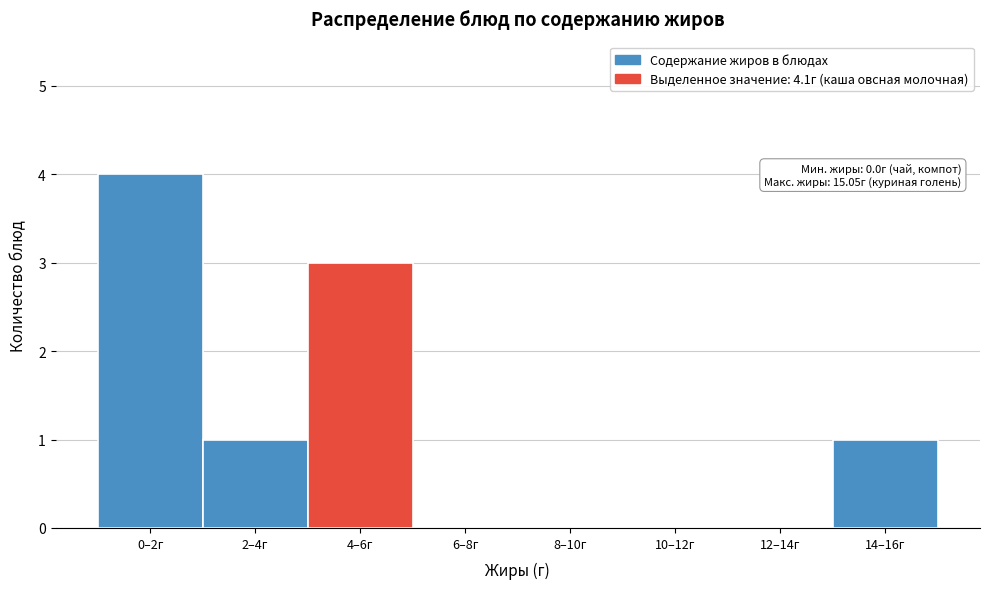

Reading left to right, extract all data points from this chart.

0–2г=4	2–4г=1	4–6г=3	6–8г=0	8–10г=0	10–12г=0	12–14г=0	14–16г=1